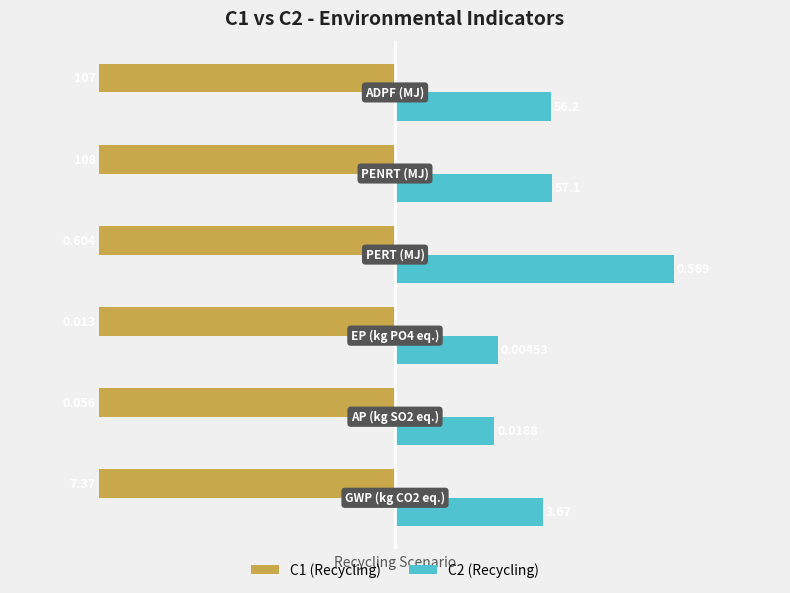

What are all the series names shown in the legend?

C1 (Recycling), C2 (Recycling)